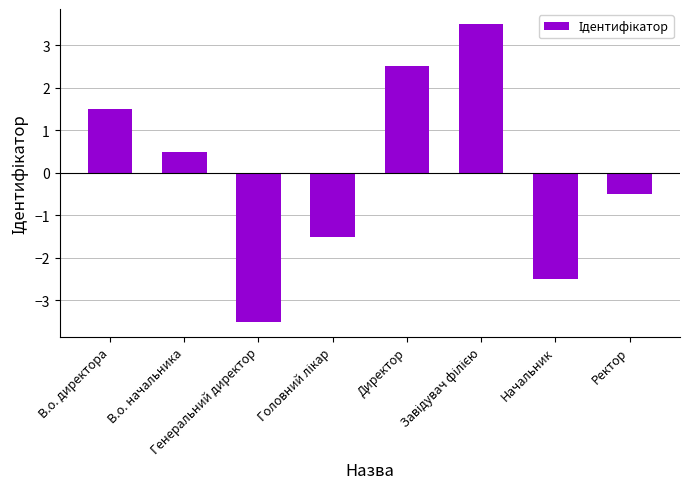

What is the maximum value shown in the chart?

3.5